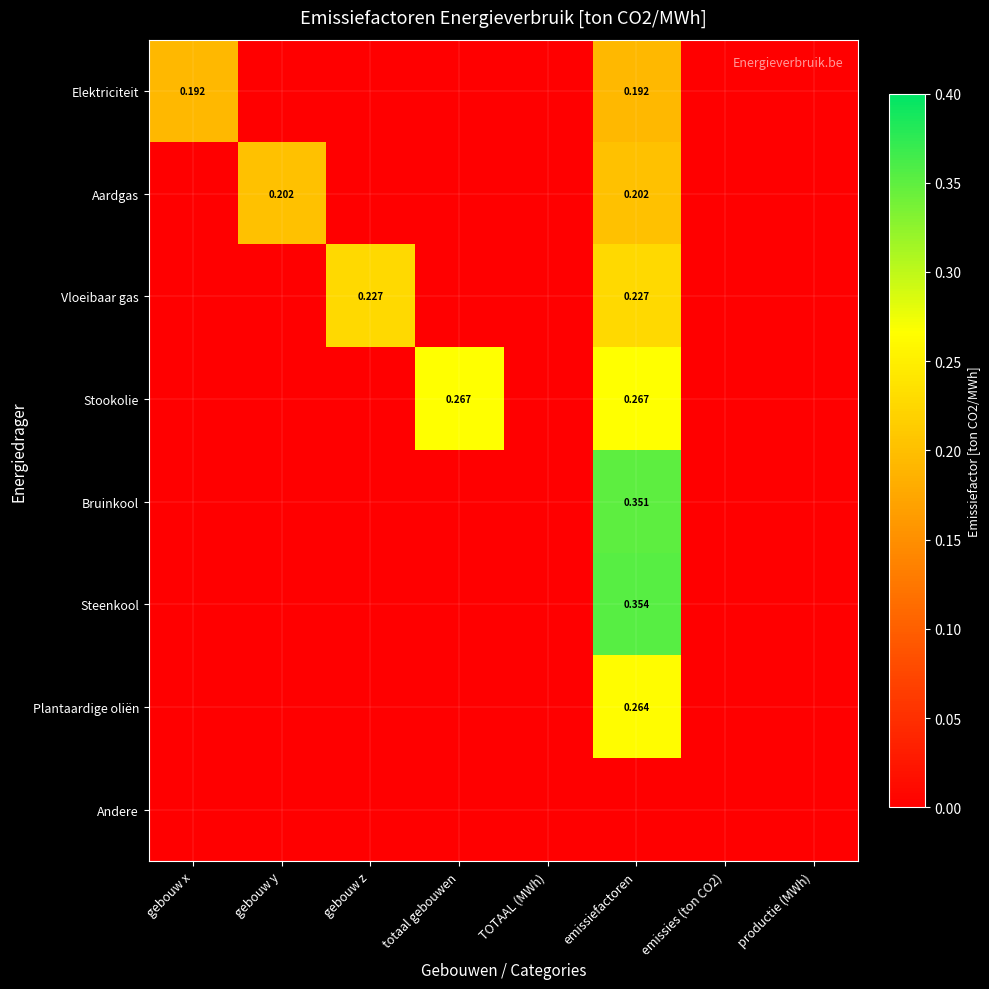

Which series has the widest spread of values?

Steenkool